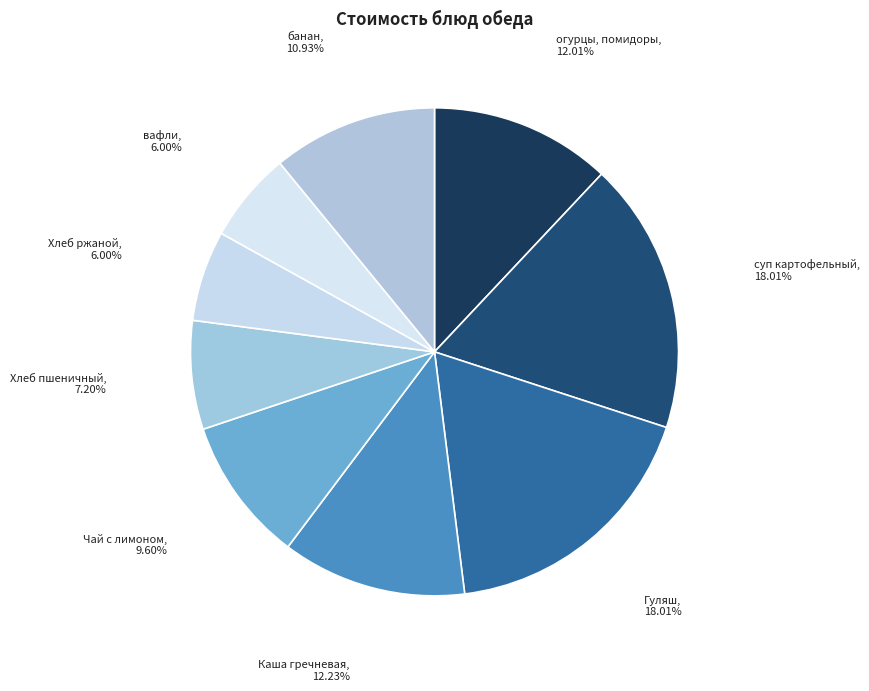

Is it true that Каша гречневая is 26% of the pie?

False